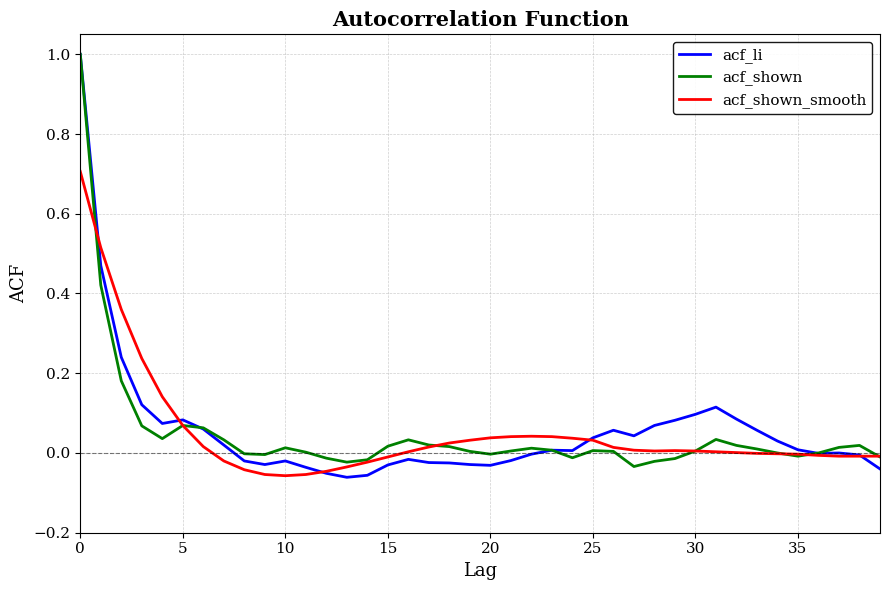

How many lines are shown in the chart?

3